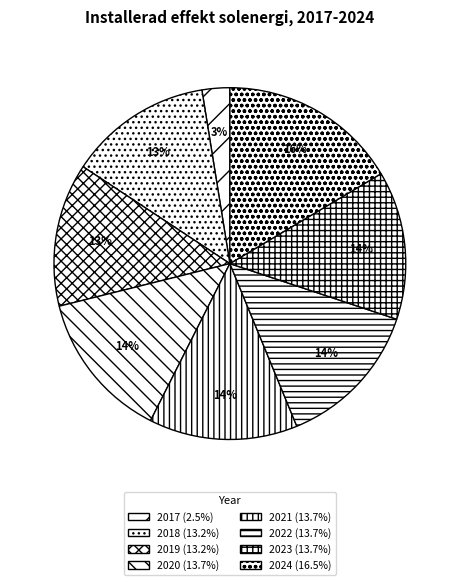

To the nearest percent, what percentage of the pie is 2017?

3%